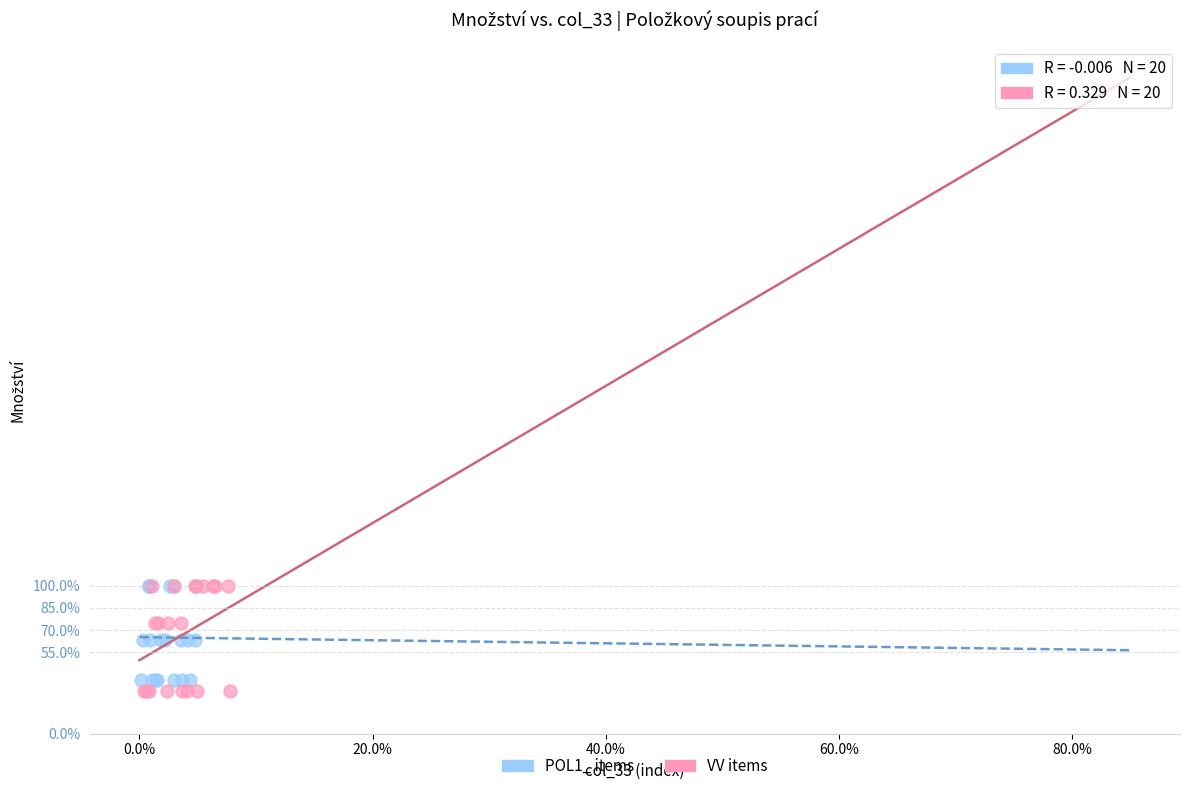

What are all the series names shown in the legend?

POL1_ items, VV items